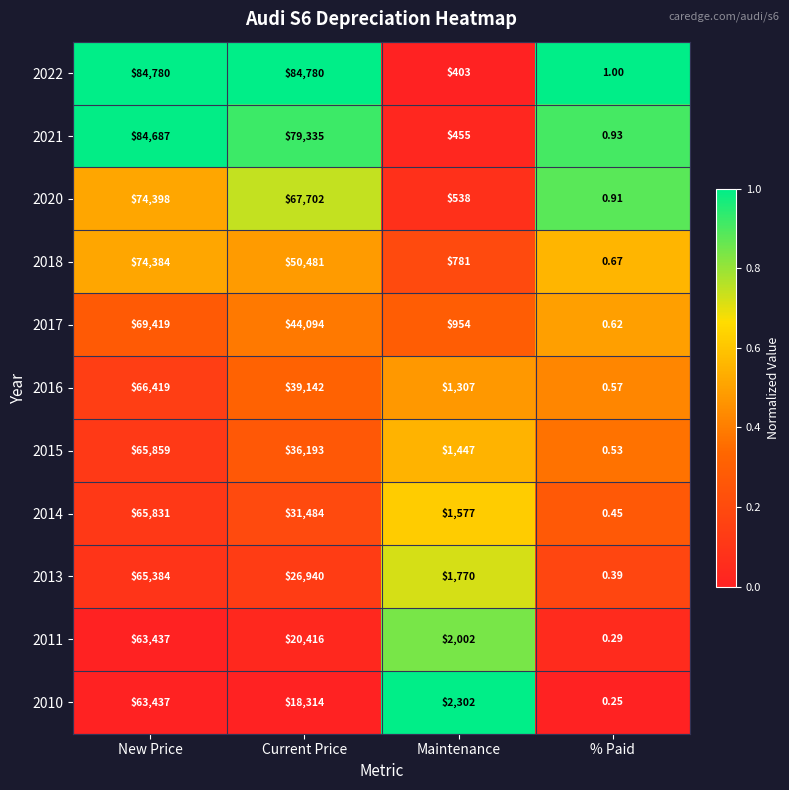

List the labels in order of 2016 value, smallest first.

% Paid, Maintenance, Current Price, New Price